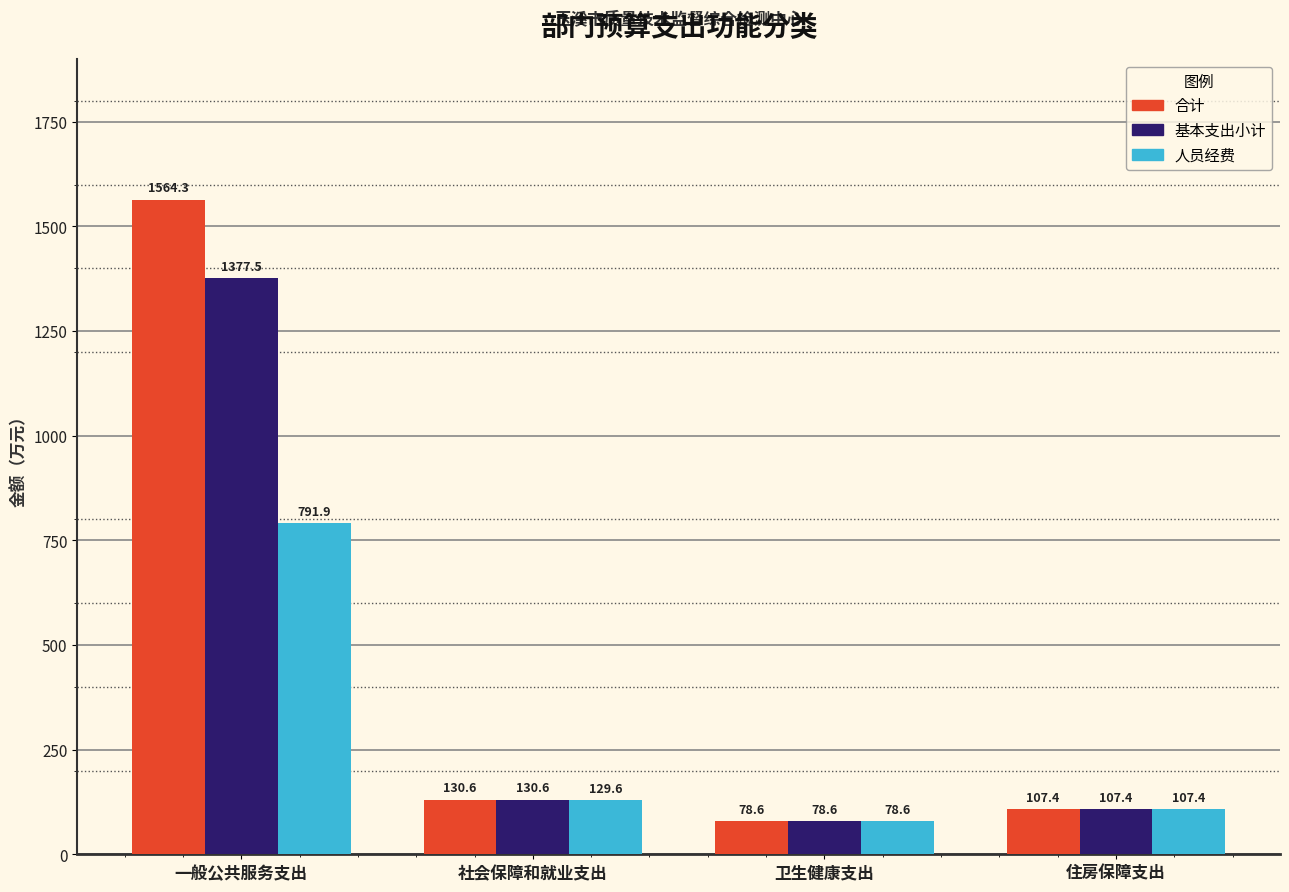

Which series changed the most between 一般公共服务支出 and 住房保障支出?

合计